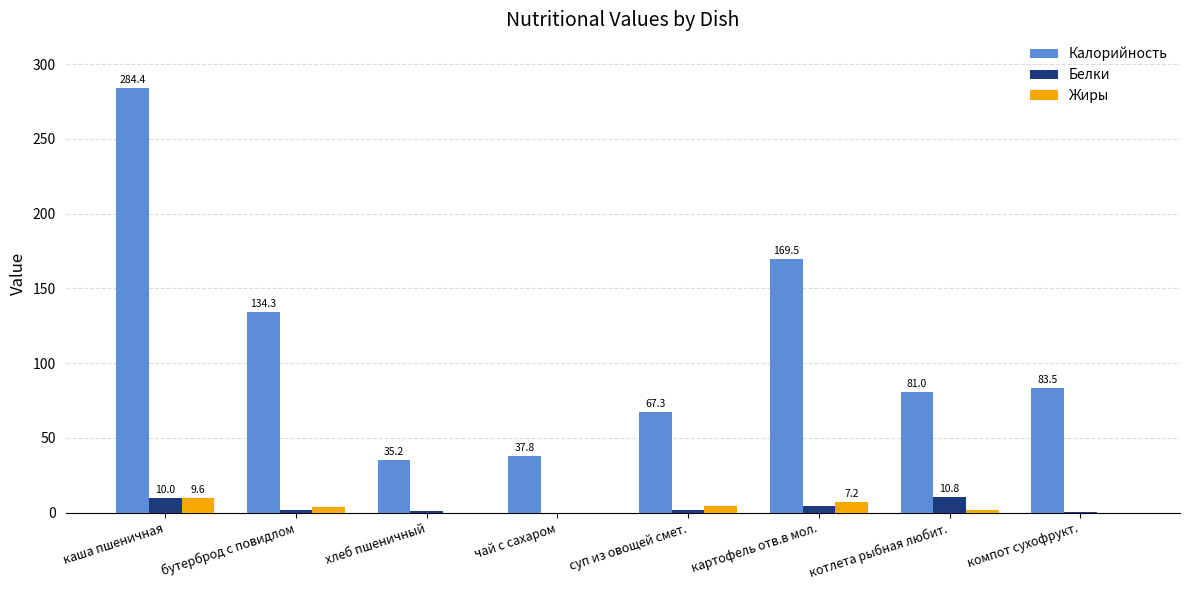

At which label is Жиры closest to 4?

бутерброд с повидлом